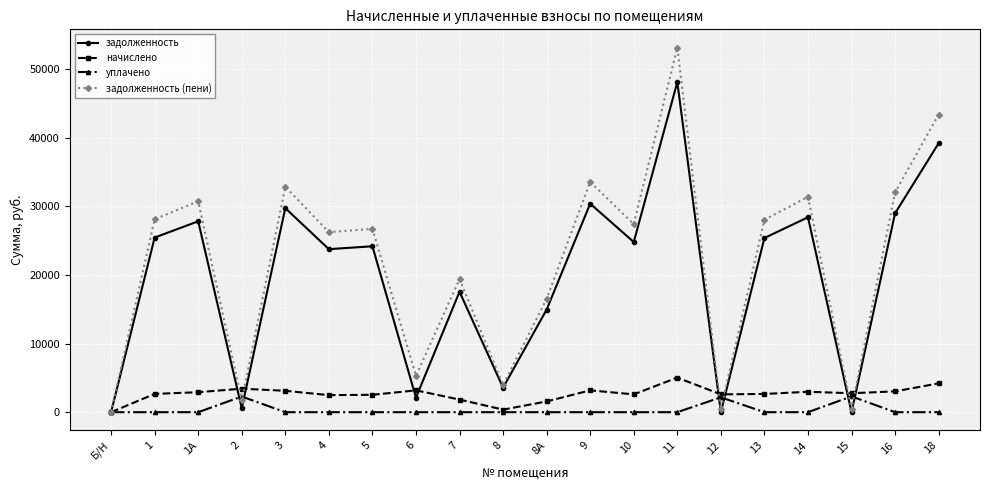

Which series has the largest total across all categories?

задолженность (пени)